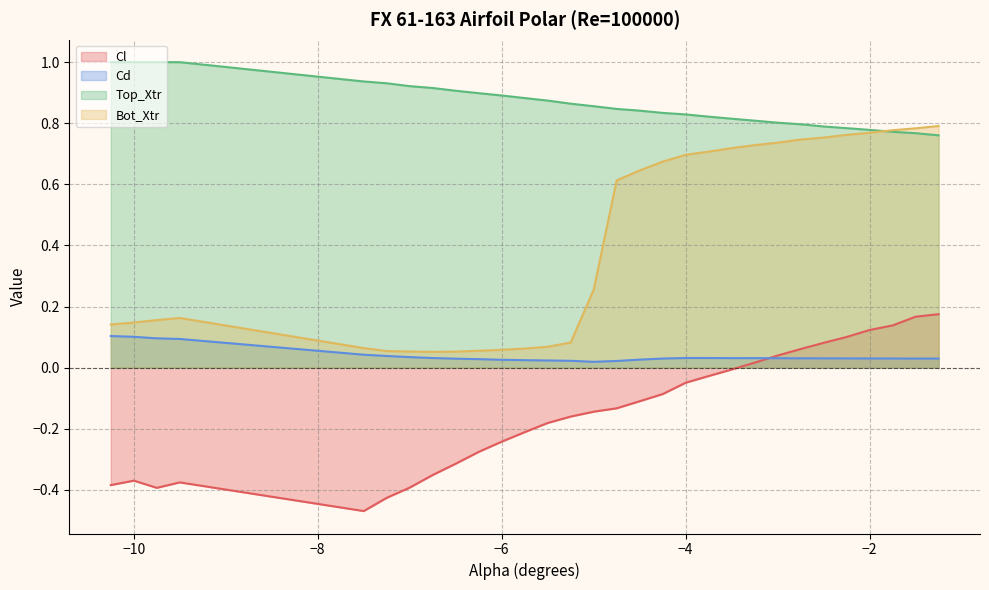

The value of Bot_Xtr at −4 is 0.7. True or false?

True